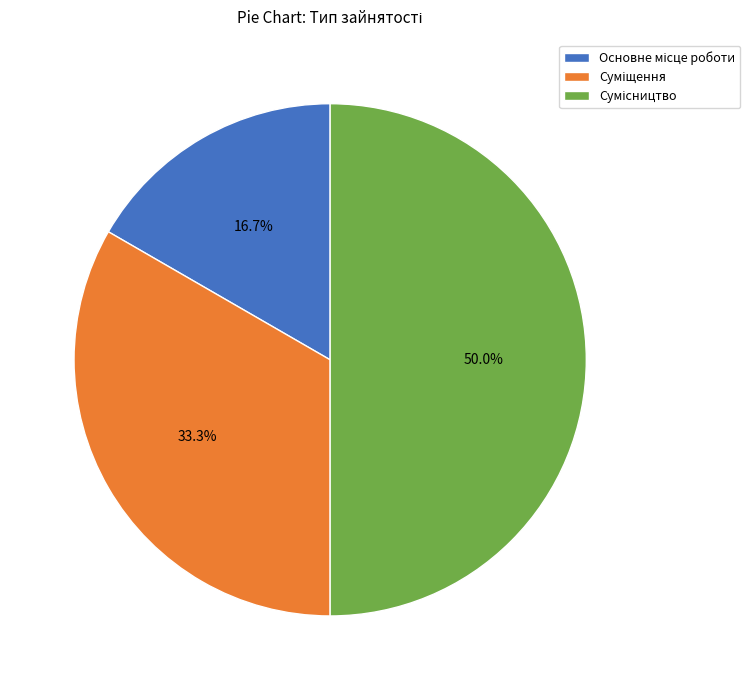

To the nearest percent, what portion does Суміщення represent?

33%